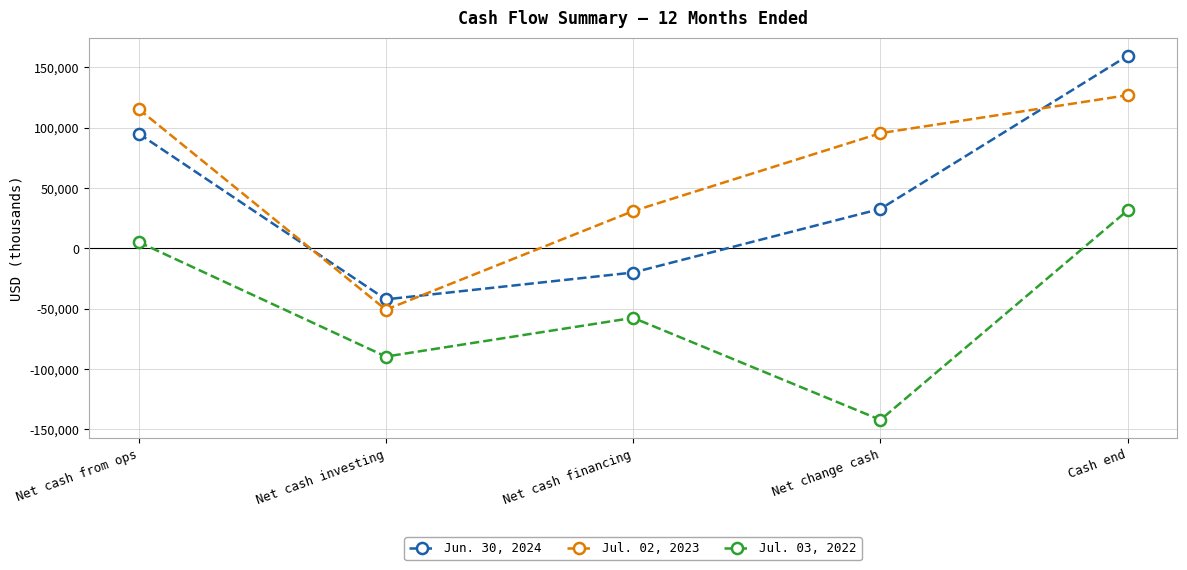

How many positive values does the Jul. 02, 2023 series have?

4